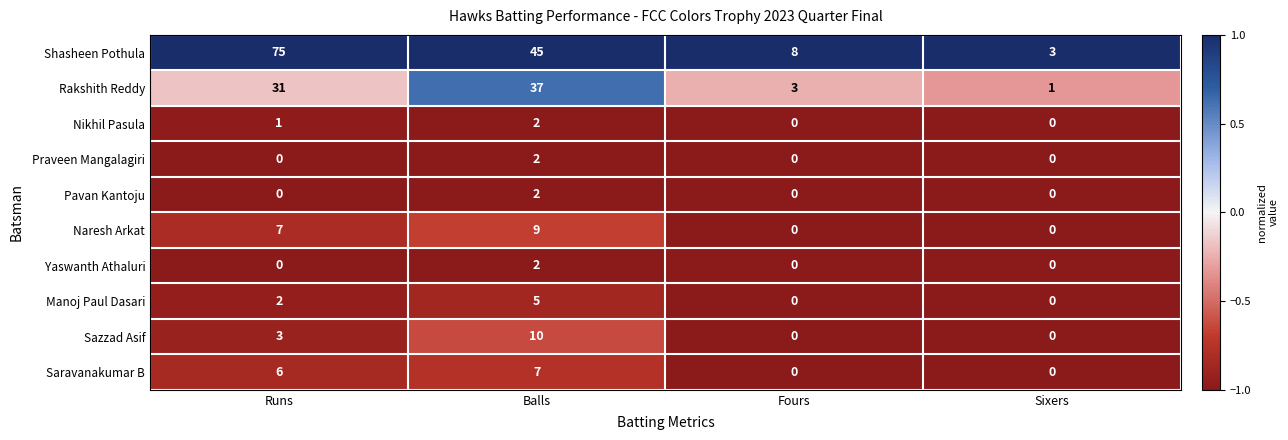

Is it true that Praveen Mangalagiri equals -1 at Fours?

False